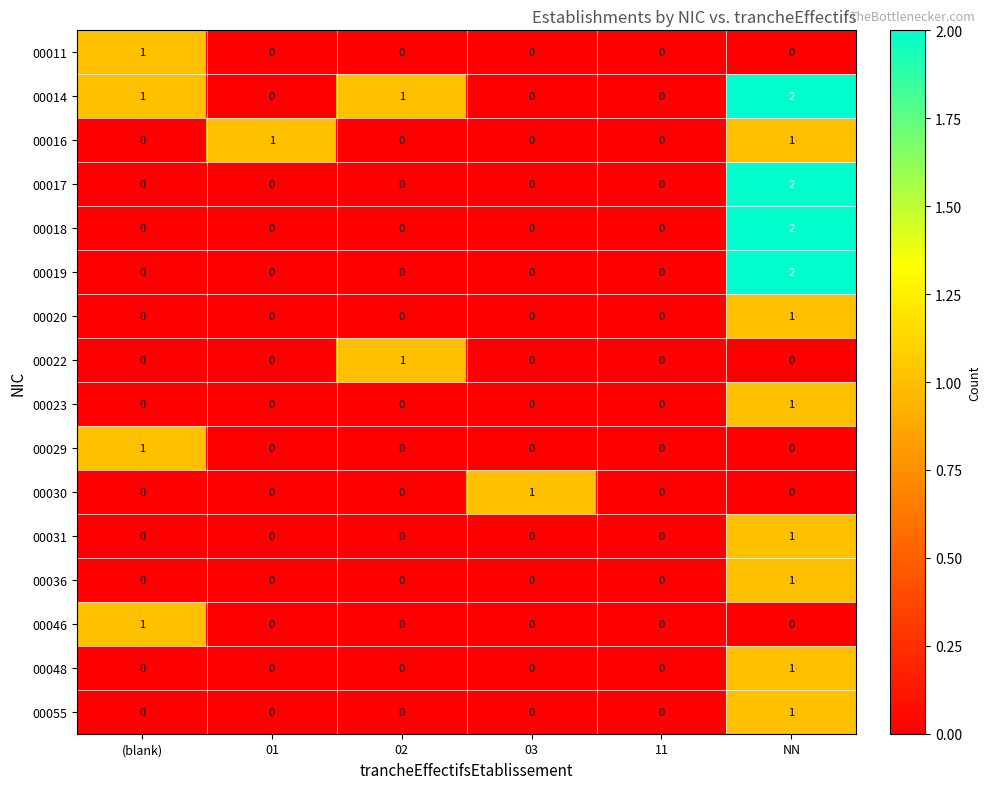

The value of 00031 at 02 is 0. True or false?

True